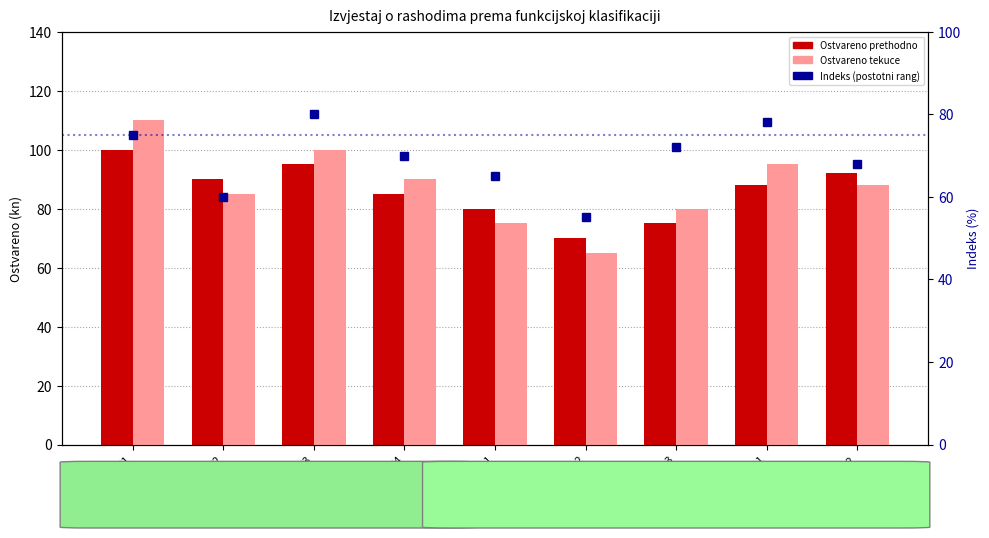

Rank the series at 041 from lowest to highest value.

Indeks (postotni rang), Ostvareno prethodno, Ostvareno tekuce